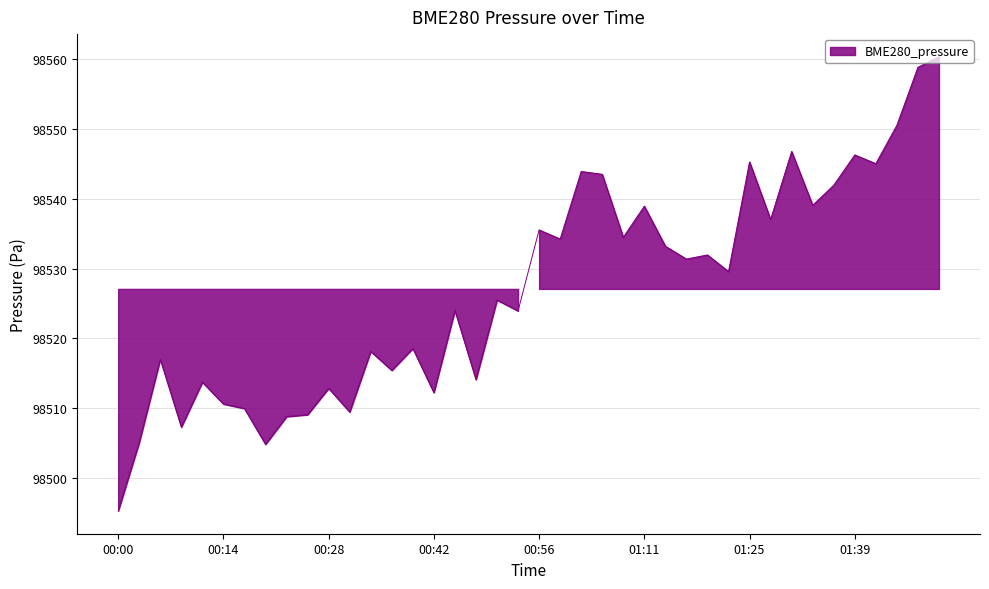

How many lines are shown in the chart?

1